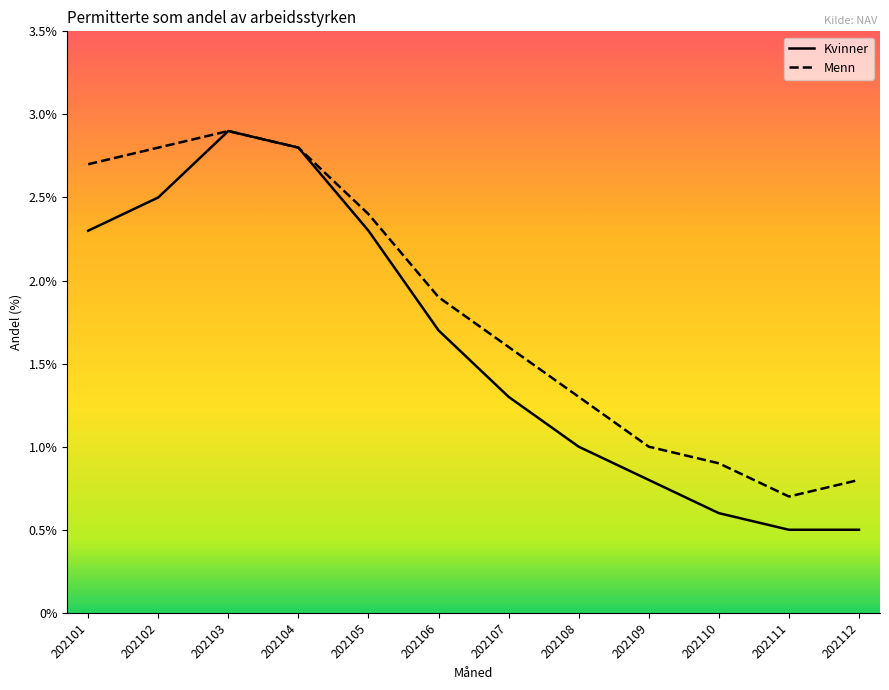

At which category does Kvinner reach its first local peak?

202103